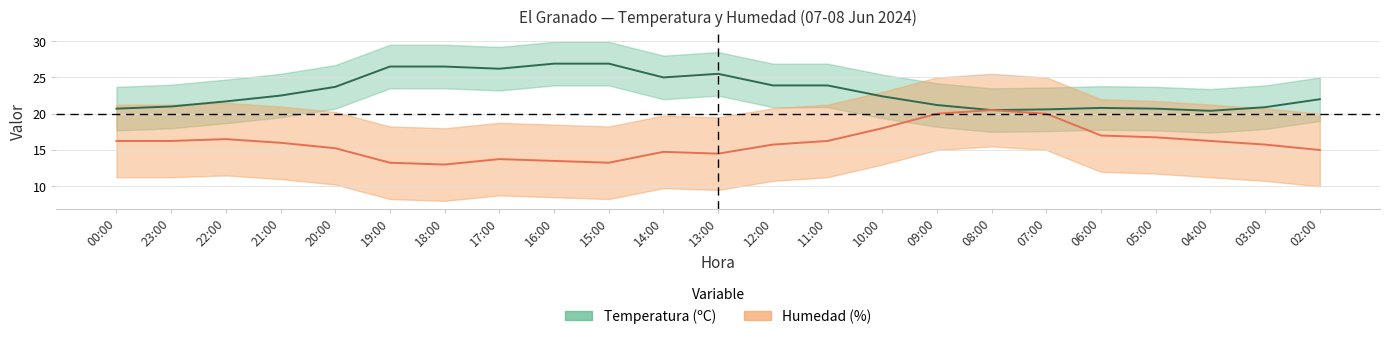

At which label does Temperatura (ºC) first exceed 22?

21:00